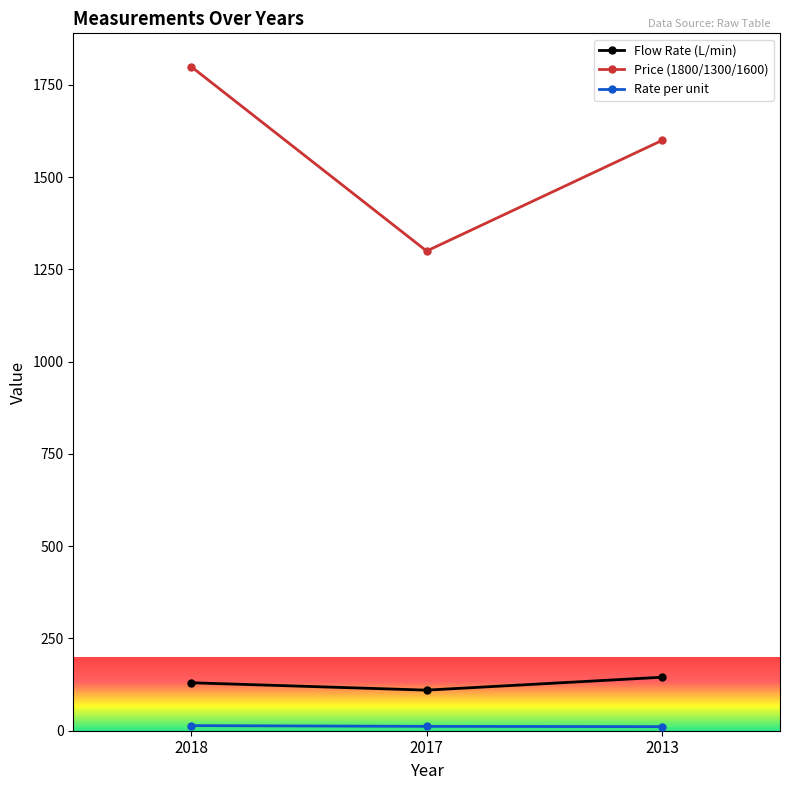

Which series has the largest total across all categories?

Price (1800/1300/1600)